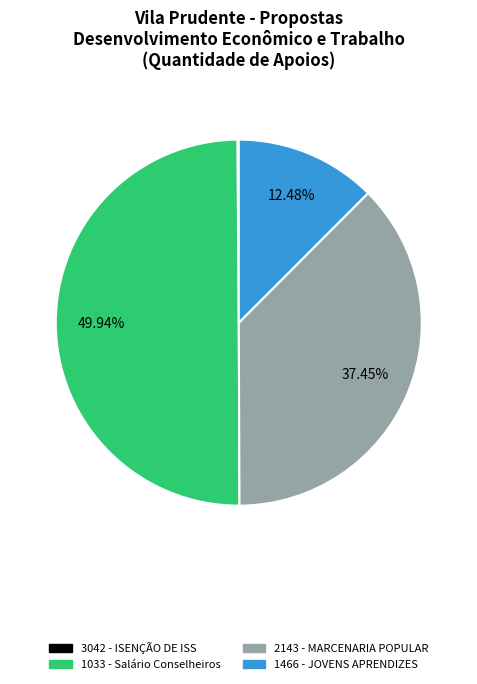

Does 2143 represent more than half of the total?

No